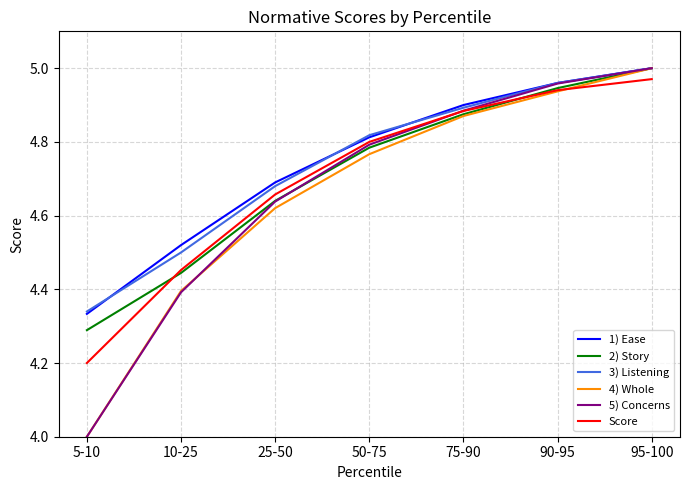

Which category has the lowest value in the 3) Listening series?

5-10